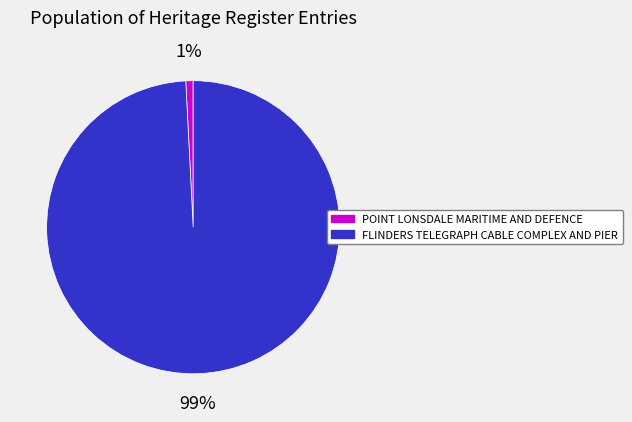

Rank the categories by value from lowest to highest.

POINT LONSDALE MARITIME AND DEFENCE, FLINDERS TELEGRAPH CABLE COMPLEX AND PIER